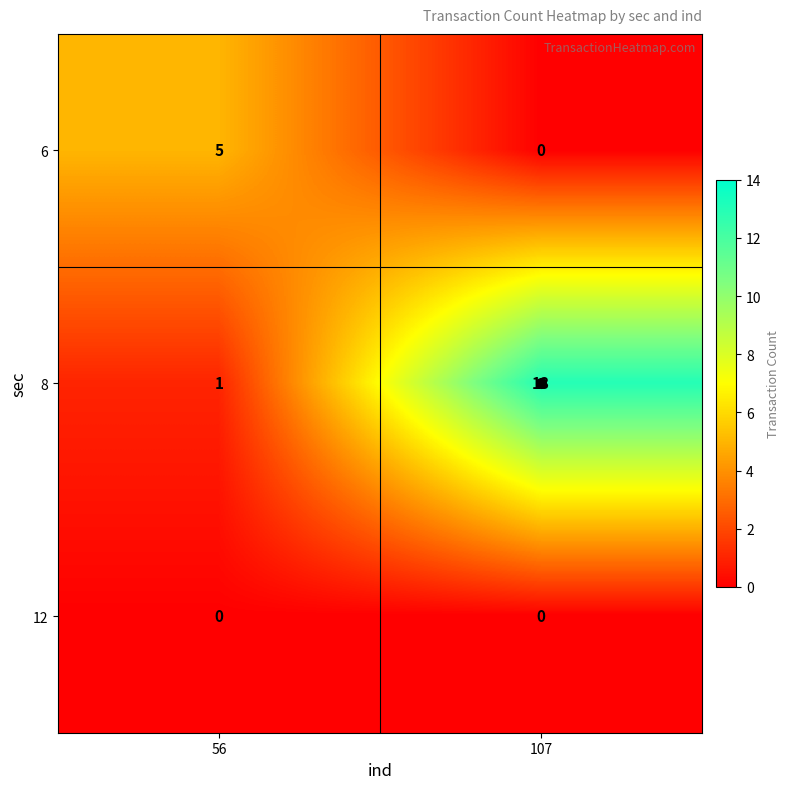

What is the sum of the 8 values at 107 and 56?

14